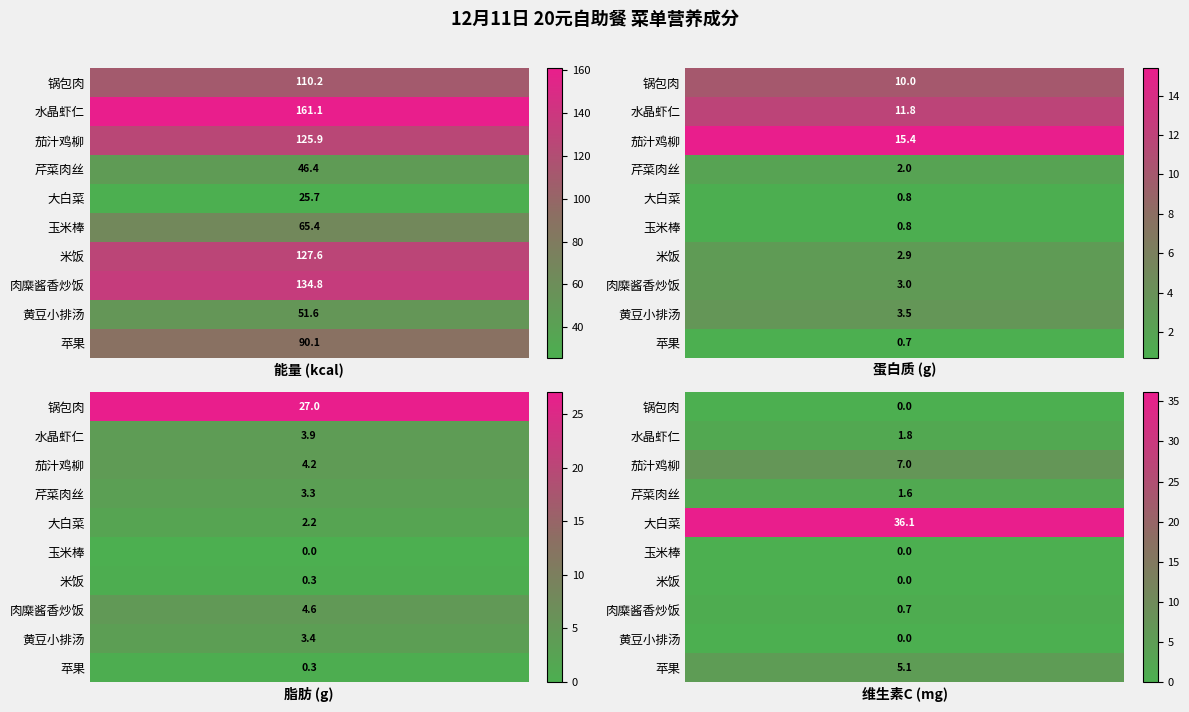

Rank the series by their maximum value, from lowest to highest.

大白菜, 芹菜肉丝, 黄豆小排汤, 玉米棒, 苹果, 锅包肉, 茄汁鸡柳, 米饭, 肉糜酱香炒饭, 水晶虾仁